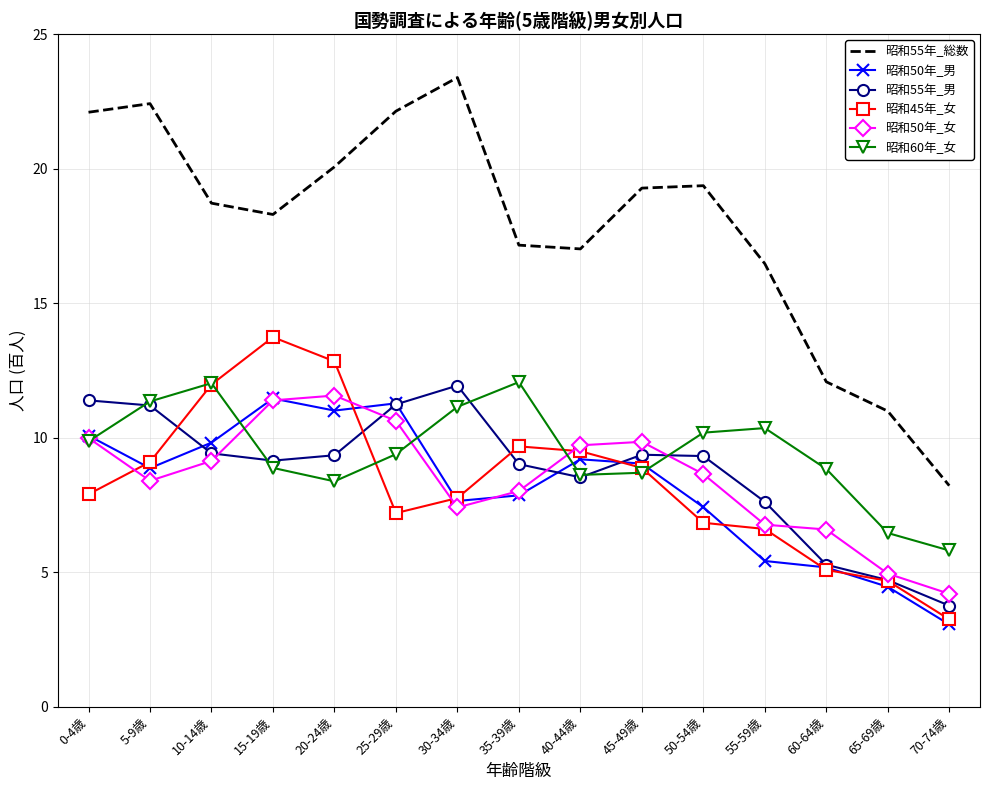

Which label corresponds to the smallest value in the chart?

70-74歳